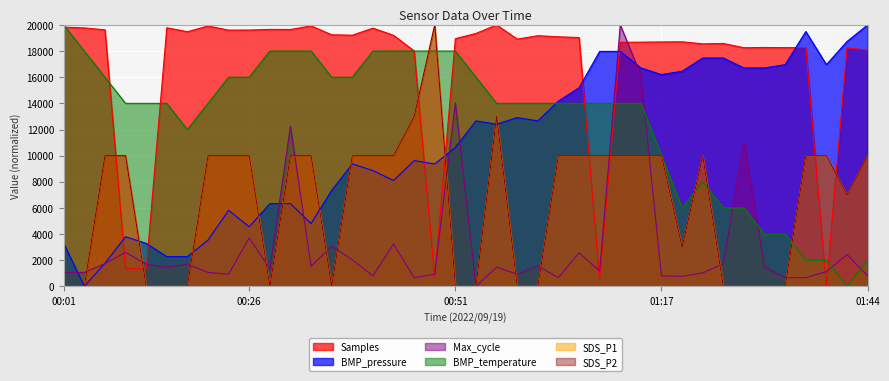

At which category is the sum across all series the highest?

01:12